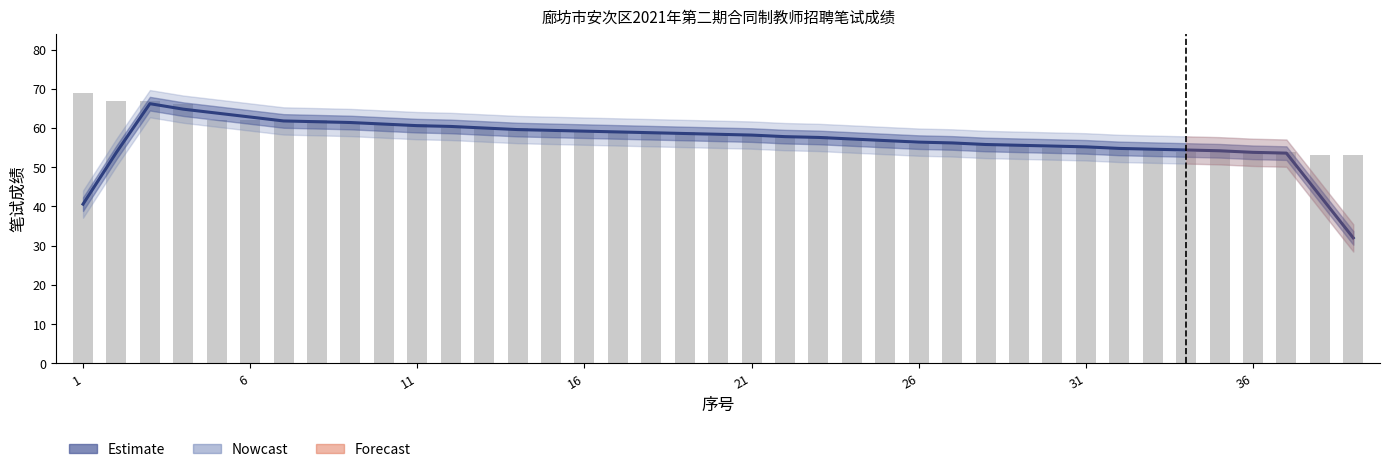

List the series in order of their overall mean, highest first.

笔试成绩 (bar), Estimate